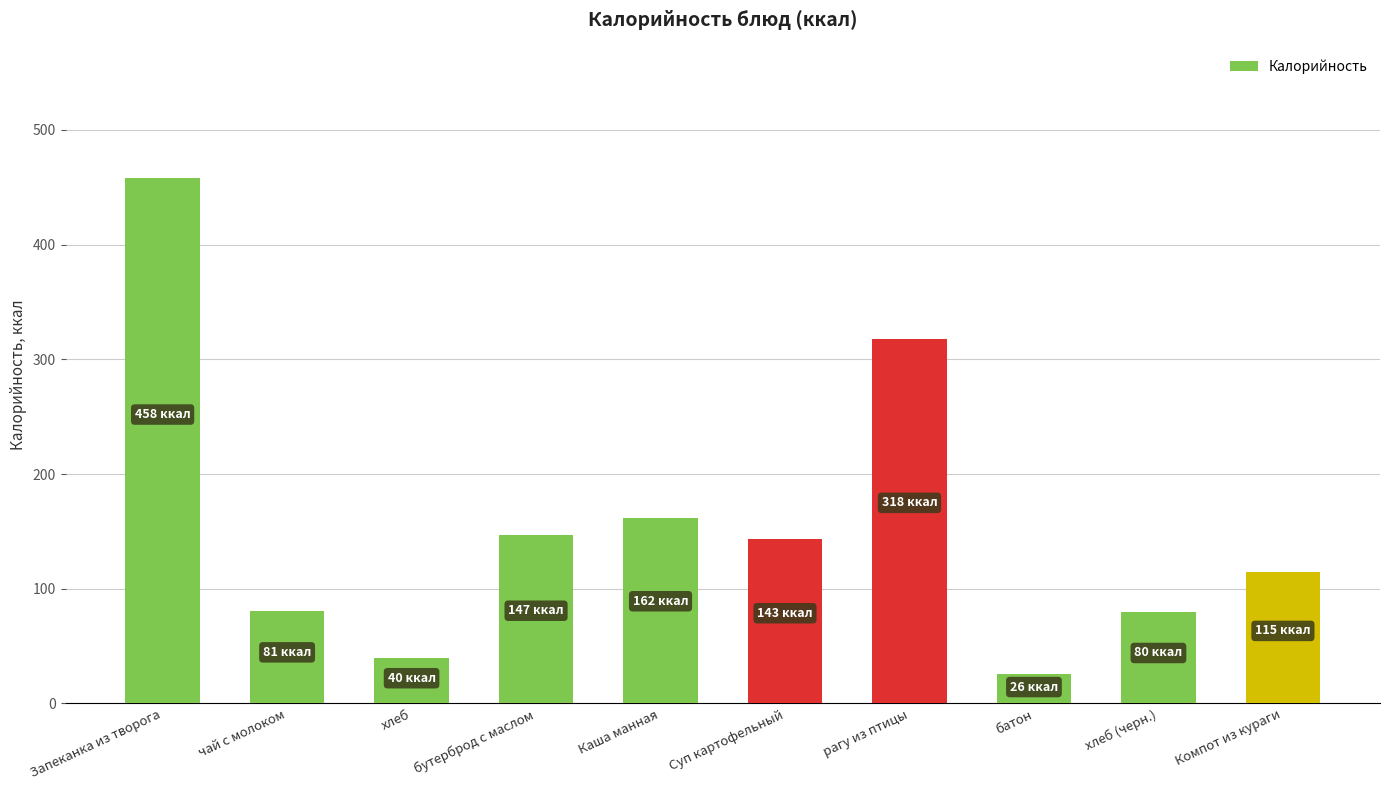

The chart shows a value of 162 at Каша манная. True or false?

True